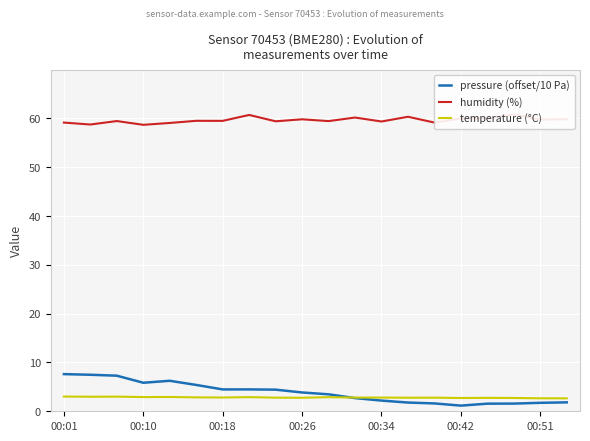

How many lines are shown in the chart?

3